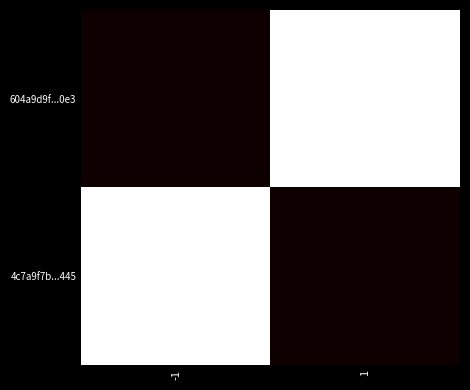

Rank the series by their maximum value, from highest to lowest.

604a9d9f...0e3, 4c7a9f7b...445